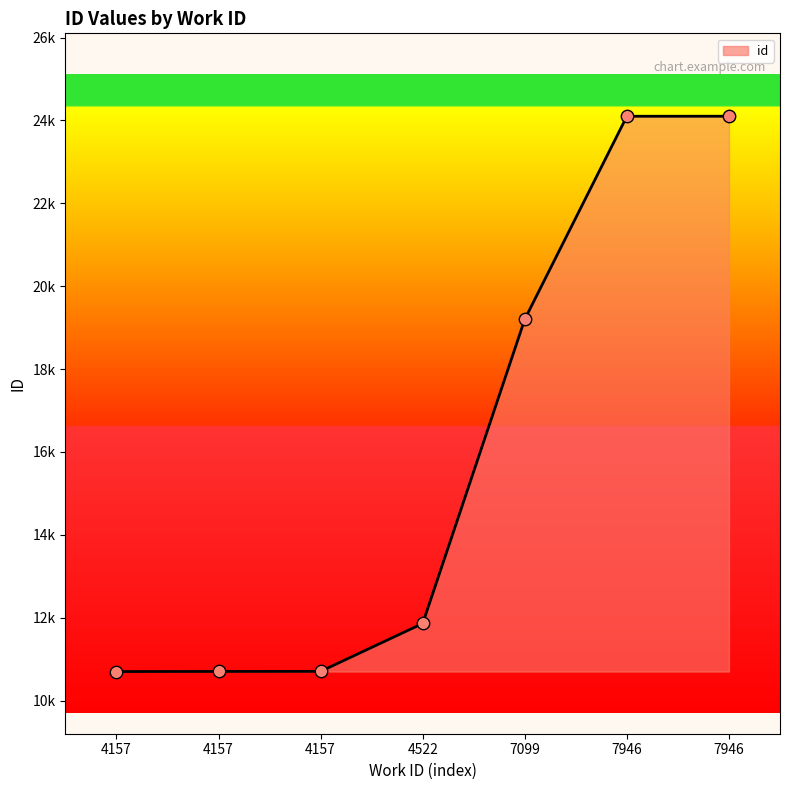

Which has a higher value, 4522 or 7946?

7946